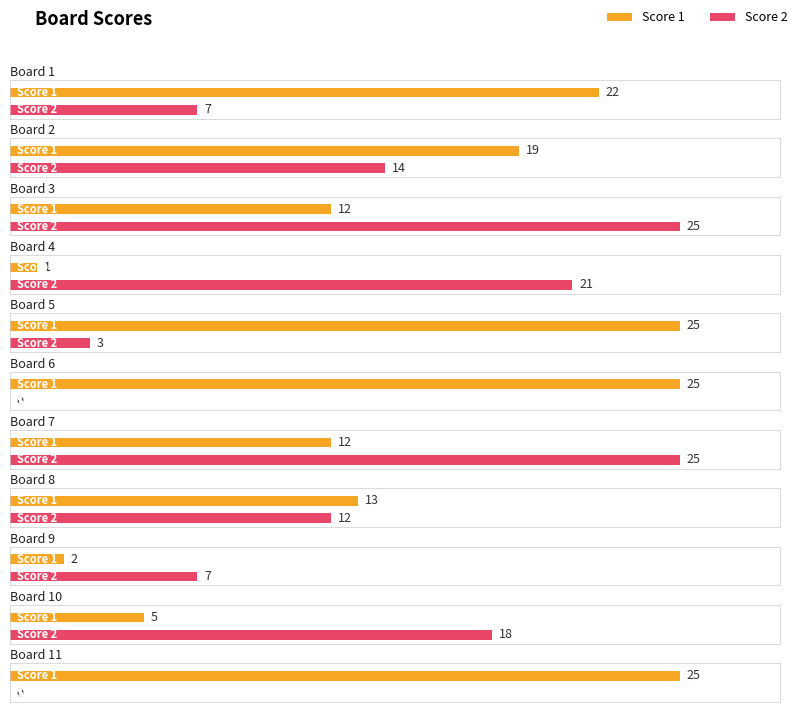

Reading right to left, list all the values displayed in this chart.

Score 1: 25	5	2	13	12	25	25	1	12	19	22
Score 2: 0	18	7	12	25	0	3	21	25	14	7